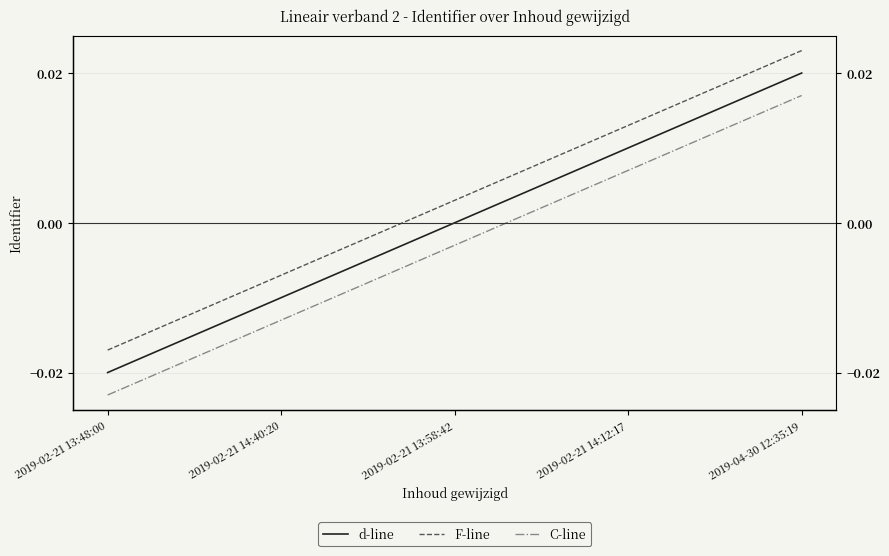

At which label does F-line first exceed 0?

2019-02-21 13:58:42